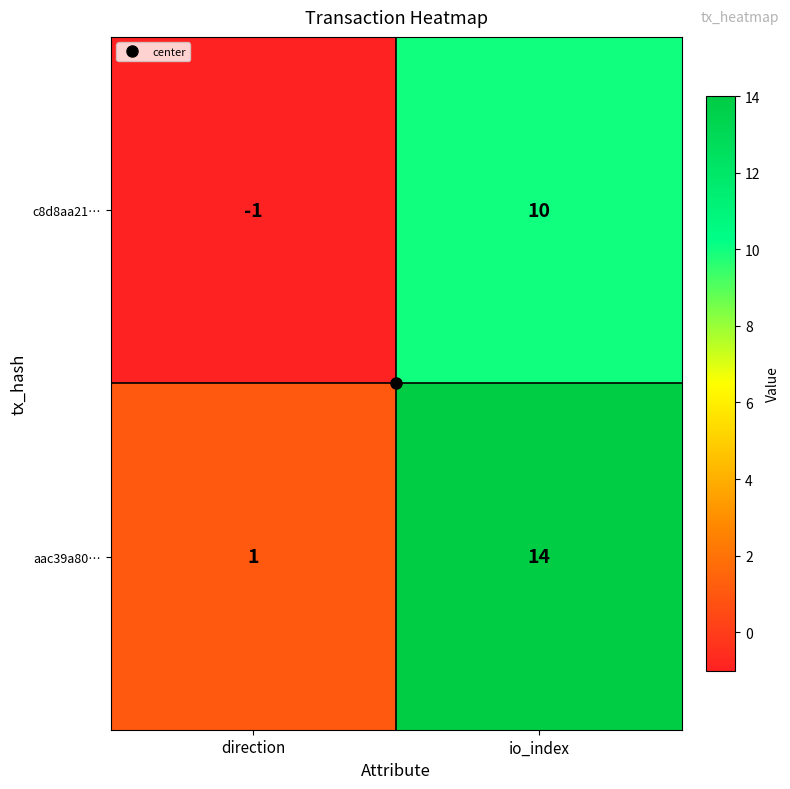

The aac39a80… series shows 2 at direction. True or false?

False